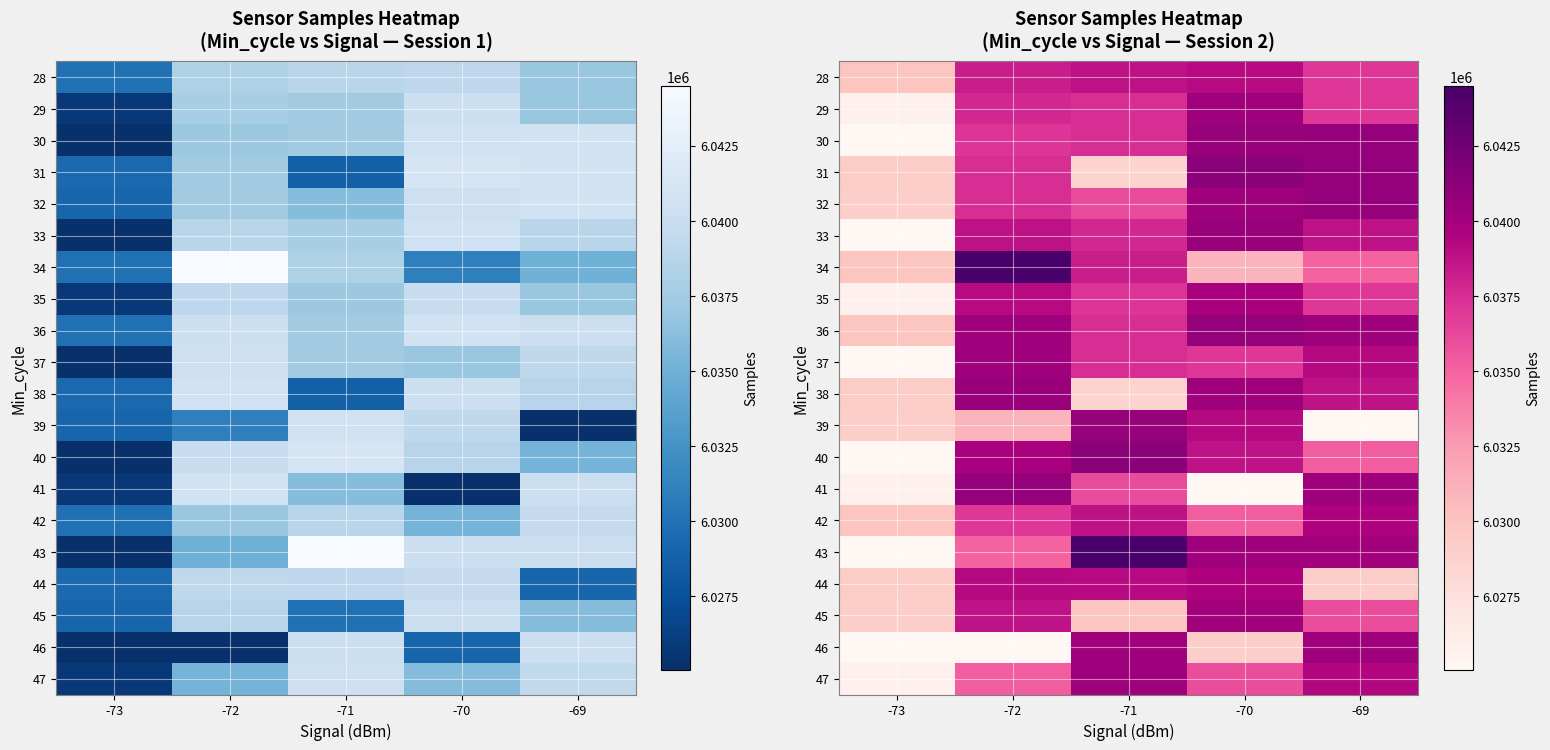

List the series in order of their peak value, lowest first.

28, 42, 44, 35, 45, 29, 46, 37, 47, 33, 38, 39, 30, 32, 36, 41, 31, 40, 34, 43